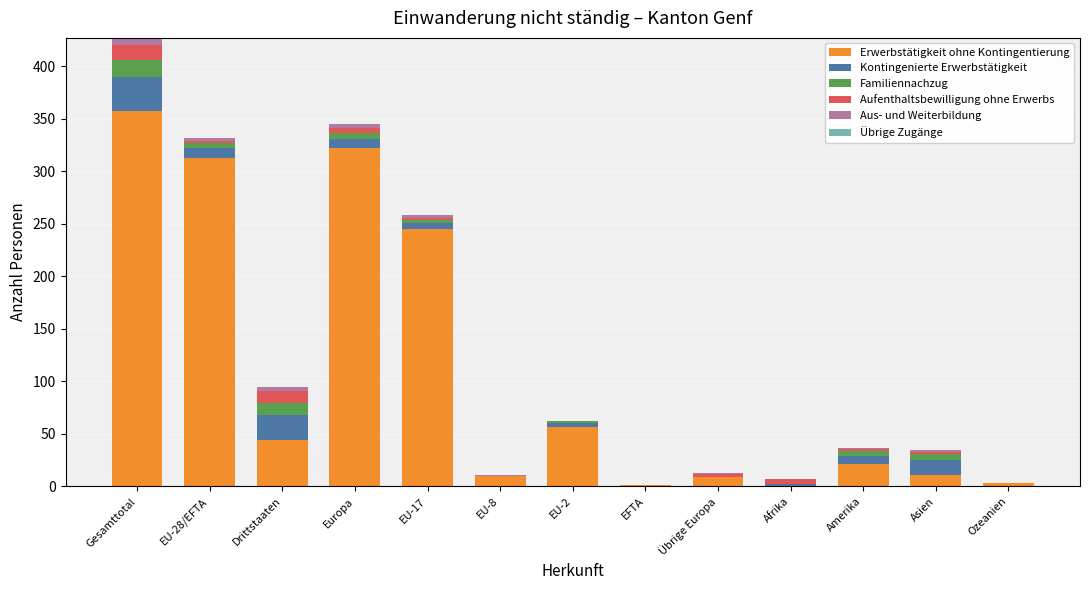

What is the total value across all series at Ozeanien?

3